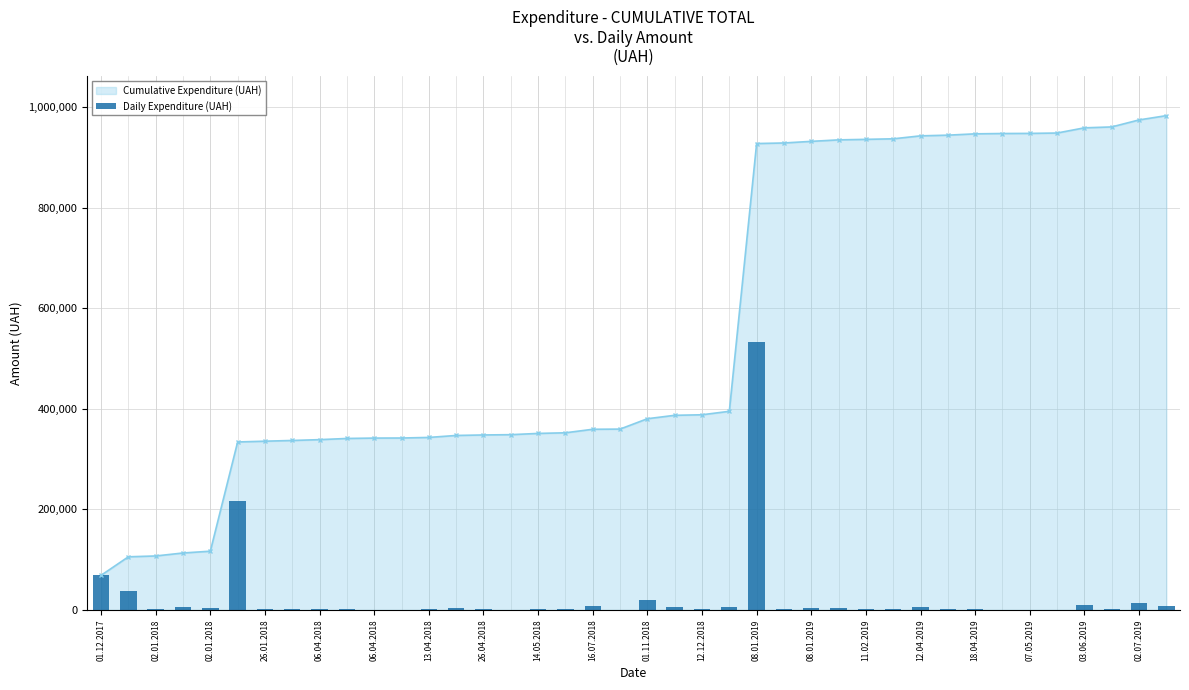

Which has a higher value, 28 or 08.01.2019?

08.01.2019